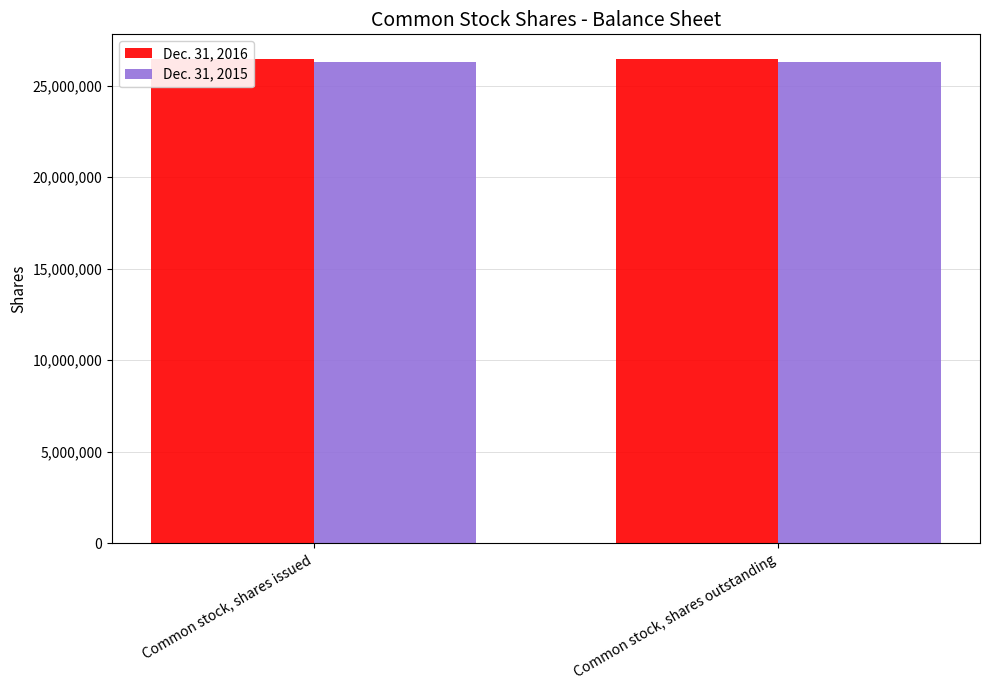

How many groups of bars are there?

2